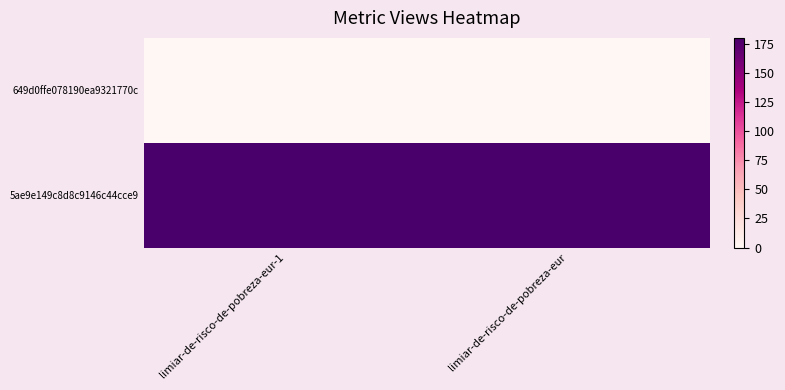

At which category does the chart reach its minimum across all series?

limiar-de-risco-de-pobreza-eur-1